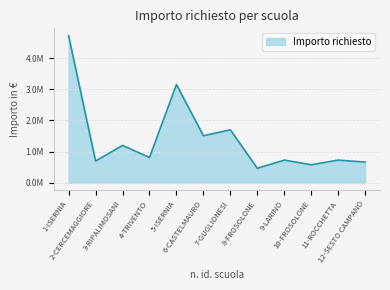

What is the label of the 3rd point from the right?

10-FROSOLONE